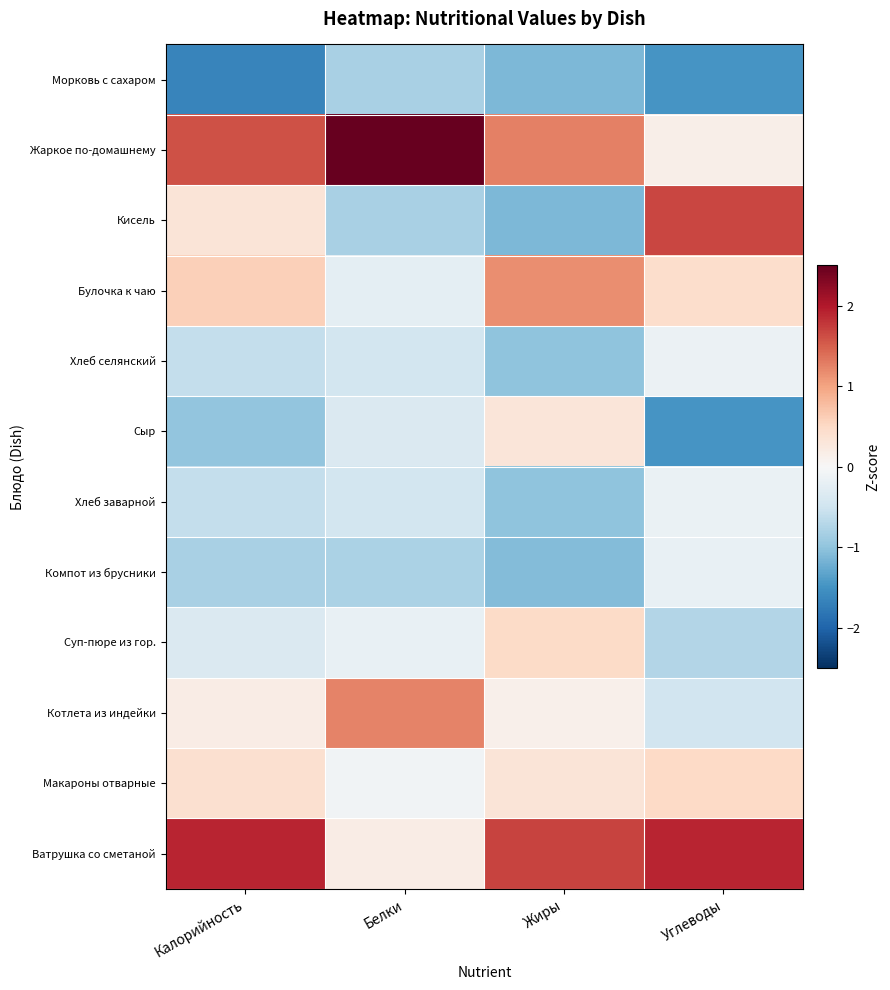

Reading left to right, extract all data points from this chart.

Морковь с сахаром: Калорийность=-1.7	Белки=-0.8	Жиры=-1.1	Углеводы=-1.5
Жаркое по-домашнему: Калорийность=1.6	Белки=2.8	Жиры=1.3	Углеводы=0.1
Кисель: Калорийность=0.3	Белки=-0.8	Жиры=-1.1	Углеводы=1.7
Булочка к чаю: Калорийность=0.6	Белки=-0.2	Жиры=1.2	Углеводы=0.4
Хлеб селянский: Калорийность=-0.6	Белки=-0.5	Жиры=-1.0	Углеводы=-0.1
Сыр: Калорийность=-1.0	Белки=-0.4	Жиры=0.3	Углеводы=-1.5
Хлеб заварной: Калорийность=-0.6	Белки=-0.5	Жиры=-1.0	Углеводы=-0.2
Компот из брусники: Калорийность=-0.8	Белки=-0.8	Жиры=-1.1	Углеводы=-0.2
Суп-пюре из гор.: Калорийность=-0.4	Белки=-0.2	Жиры=0.5	Углеводы=-0.7
Котлета из индейки: Калорийность=0.2	Белки=1.2	Жиры=0.1	Углеводы=-0.5
Макароны отварные: Калорийность=0.4	Белки=-0.1	Жиры=0.3	Углеводы=0.5
Ватрушка со сметаной: Калорийность=1.9	Белки=0.2	Жиры=1.7	Углеводы=1.9